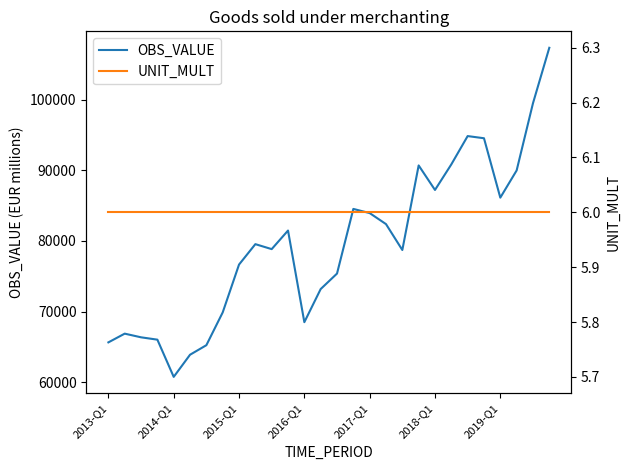

True or false: OBS_VALUE and UNIT_MULT intersect in this chart.

False